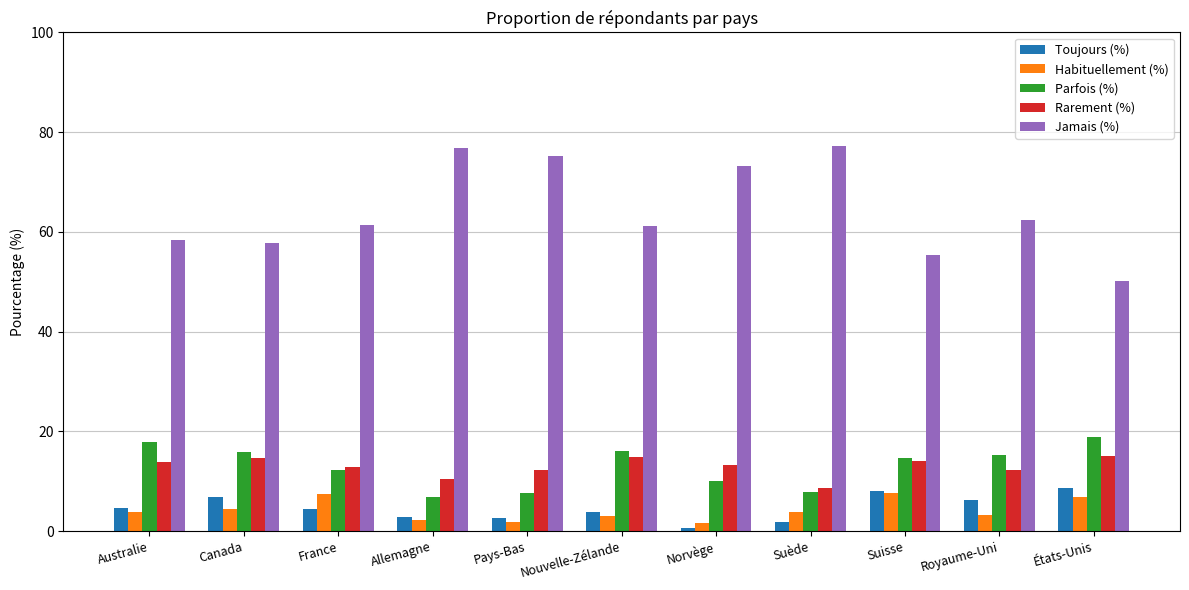

What is the sum of the Rarement (%) values at Nouvelle-Zélande and Suisse?

28.9